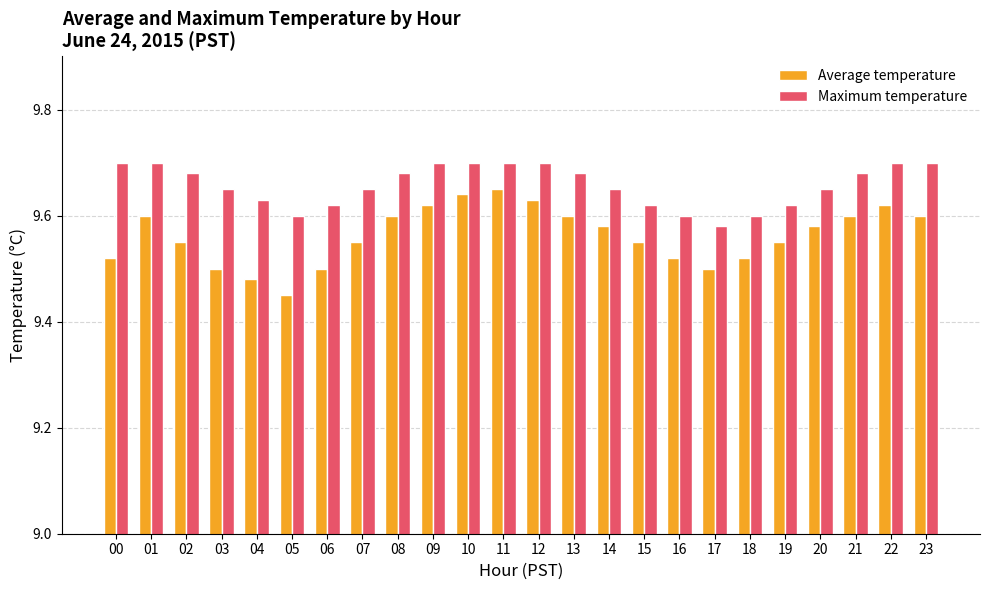

Which series has the widest spread of values?

Average temperature